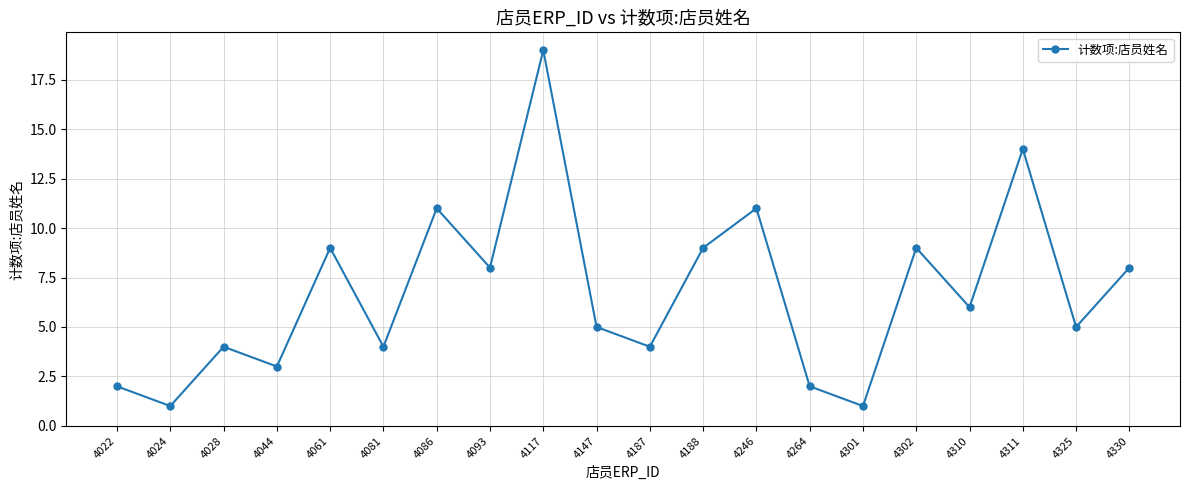

How many interior local peaks (higher than both neighbors) does the data have?

7